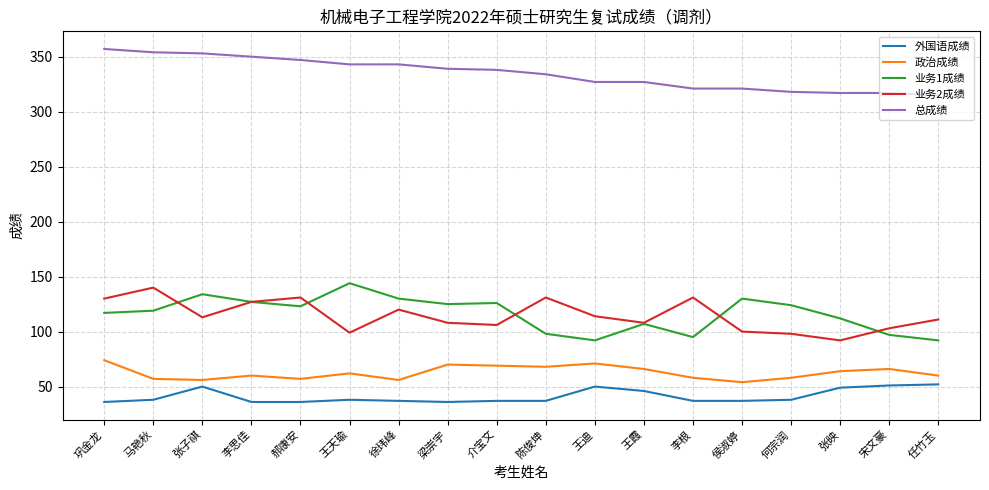

What is the total value across all series at 陈俊坤?

668